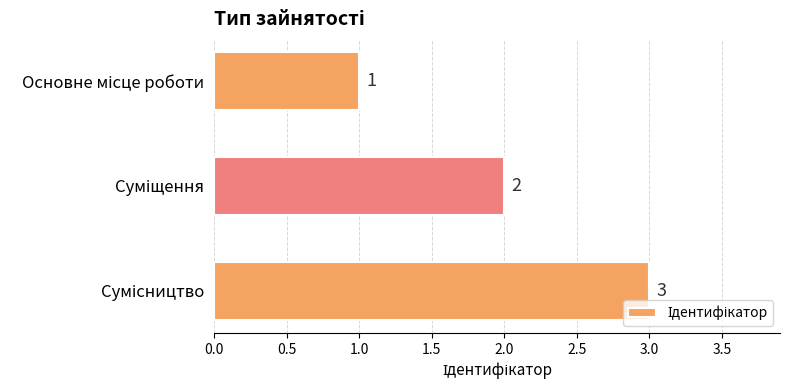

What is the sum of all values?

6